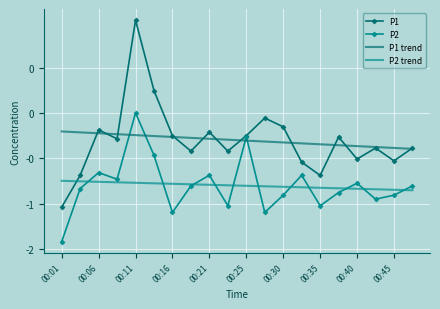

What are all the series names shown in the legend?

P1, P2, P1 trend, P2 trend